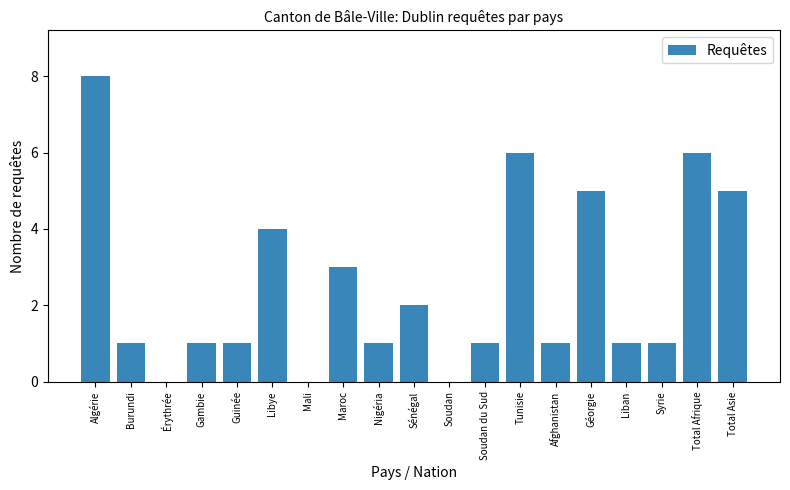

Reading left to right, extract all data points from this chart.

Algérie=8	Burundi=1	Érythrée=0	Gambie=1	Guinée=1	Libye=4	Mali=0	Maroc=3	Nigéria=1	Sénégal=2	Soudan=0	Soudan du Sud=1	Tunisie=6	Afghanistan=1	Géorgie=5	Liban=1	Syrie=1	Total Afrique=6	Total Asie=5